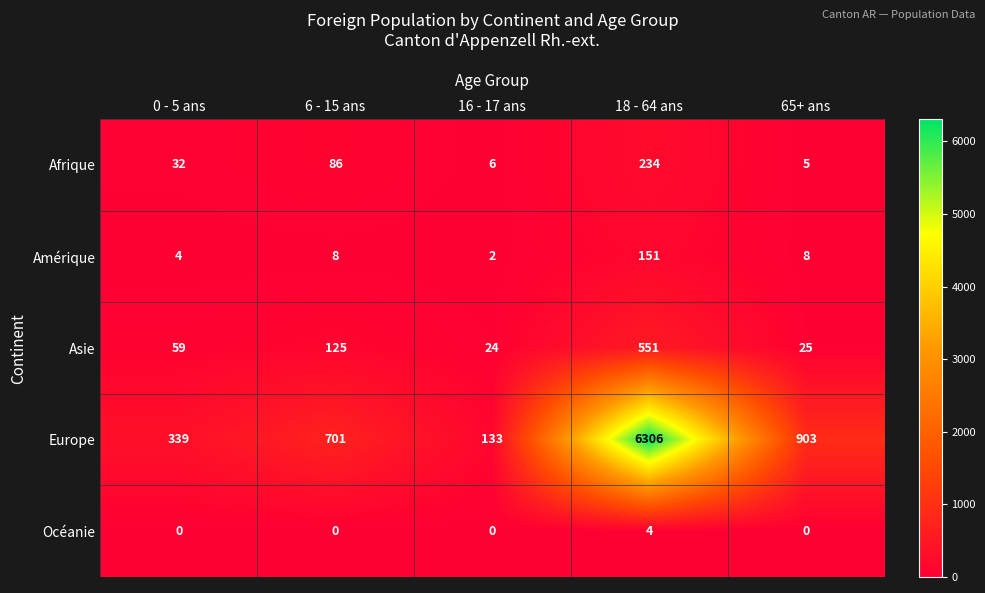

Reading right to left, extract all data points from this chart.

Afrique: 65+ ans=5	18 - 64 ans=234	16 - 17 ans=6	6 - 15 ans=86	0 - 5 ans=32
Amérique: 65+ ans=8	18 - 64 ans=151	16 - 17 ans=2	6 - 15 ans=8	0 - 5 ans=4
Asie: 65+ ans=25	18 - 64 ans=551	16 - 17 ans=24	6 - 15 ans=125	0 - 5 ans=59
Europe: 65+ ans=903	18 - 64 ans=6306	16 - 17 ans=133	6 - 15 ans=701	0 - 5 ans=339
Océanie: 65+ ans=0	18 - 64 ans=4	16 - 17 ans=0	6 - 15 ans=0	0 - 5 ans=0